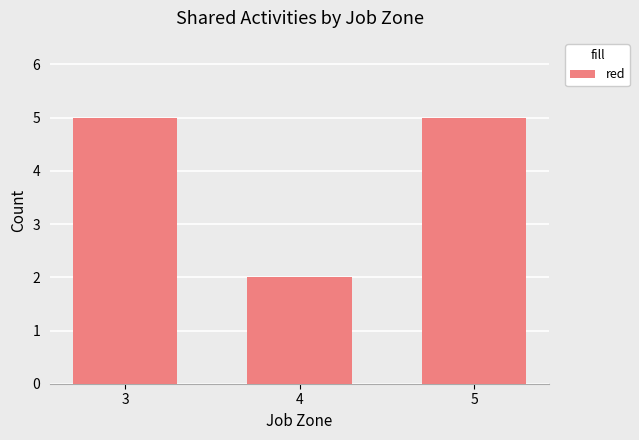

What is the greatest value displayed?

5